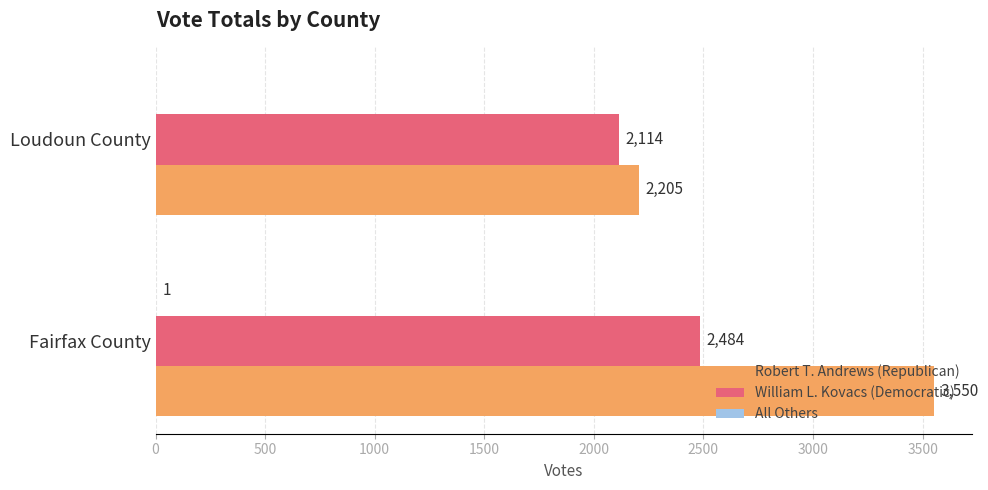

How many data points does each series have?

2